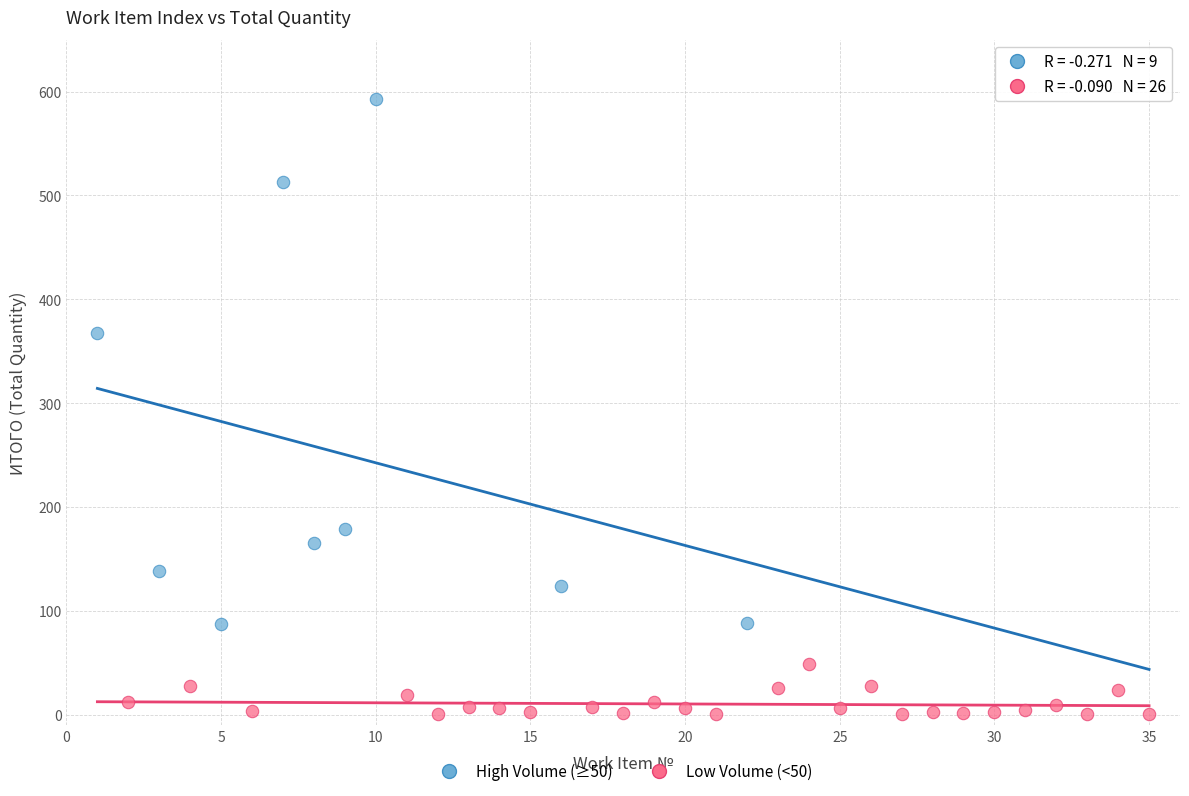

Which series has the widest spread of Y values?

High Volume (≥50)